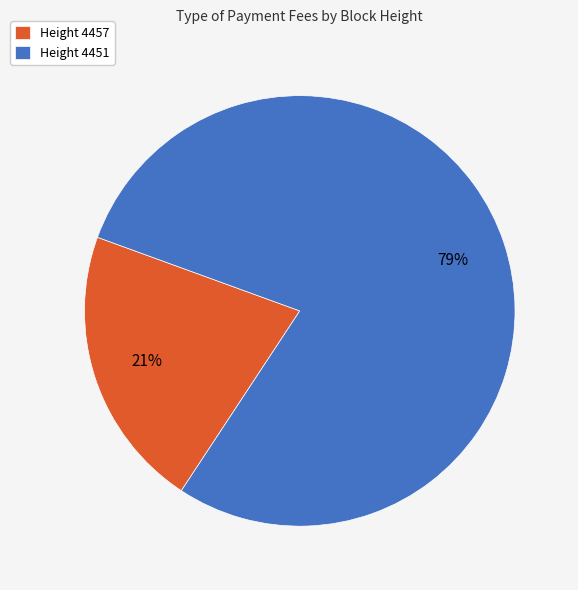

Is there a majority slice in this chart?

Yes